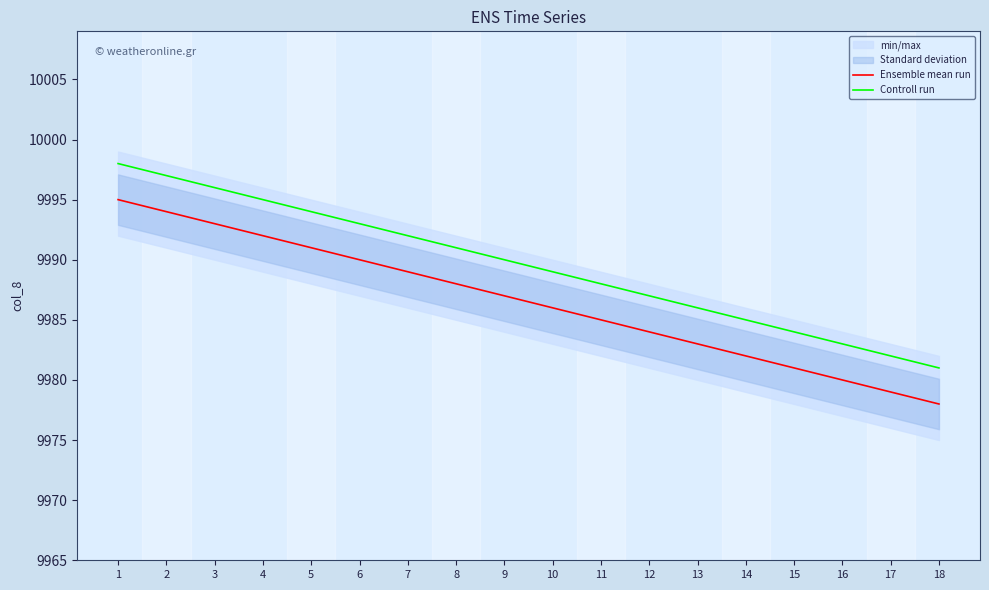

At which label does Ensemble mean run reach its minimum?

18